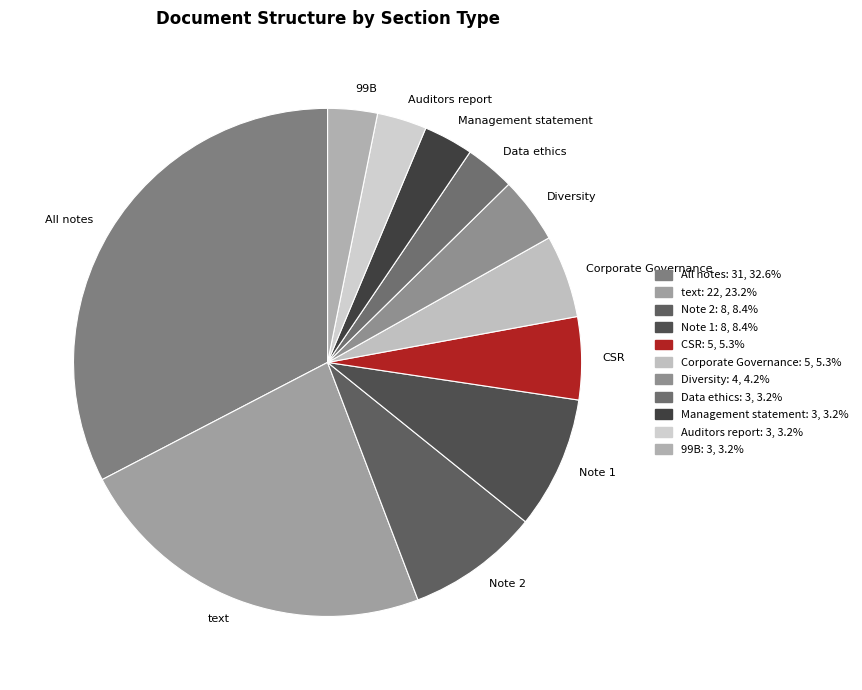

Combined, do All notes and text account for over 50%?

Yes